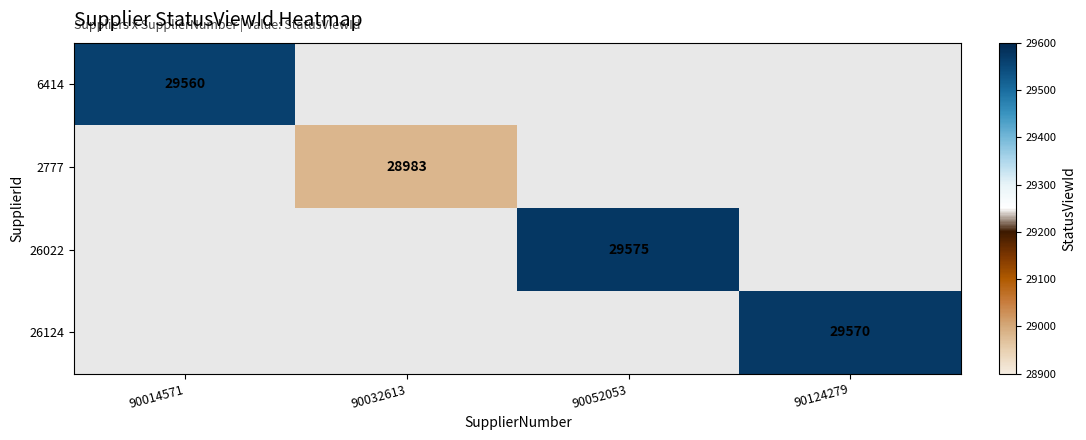

Which label corresponds to the smallest value in the chart?

90032613